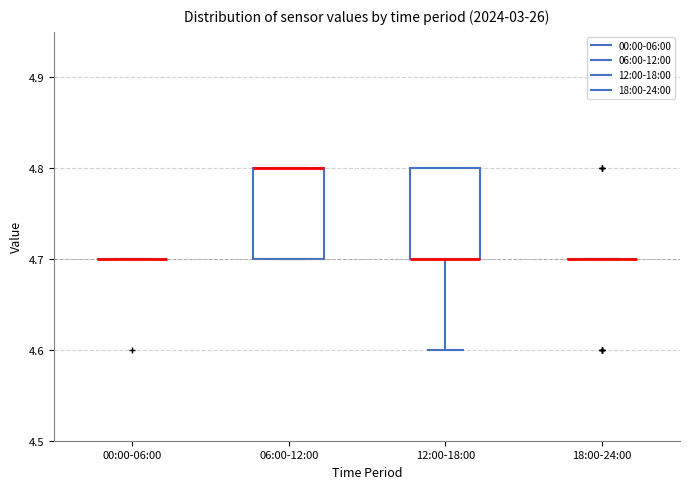

Reading left to right, transcribe this box plot: for each box, give where its median line is, the range the box spans, and where its two whiskers end, as read against the y-axis. The values are not printed on the chart, so give them approximately, as read against the axis.

00:00-06:00: box collapsed to a line at 4.7, whiskers 4.7 to 4.7
06:00-12:00: median 4.8 (drawn on the box's upper edge), box 4.7 to 4.8, whiskers 4.7 to 4.8
12:00-18:00: median 4.7 (drawn on the box's lower edge), box 4.7 to 4.8, whiskers 4.6 to 4.8
18:00-24:00: box collapsed to a line at 4.7, whiskers 4.7 to 4.7